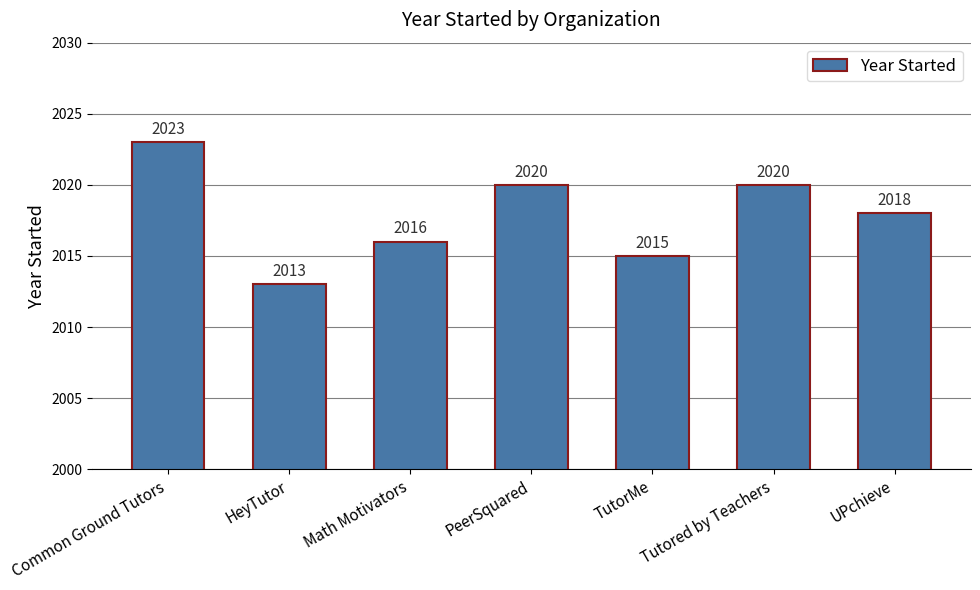

What is the difference between the values at HeyTutor and Tutored by Teachers?

7